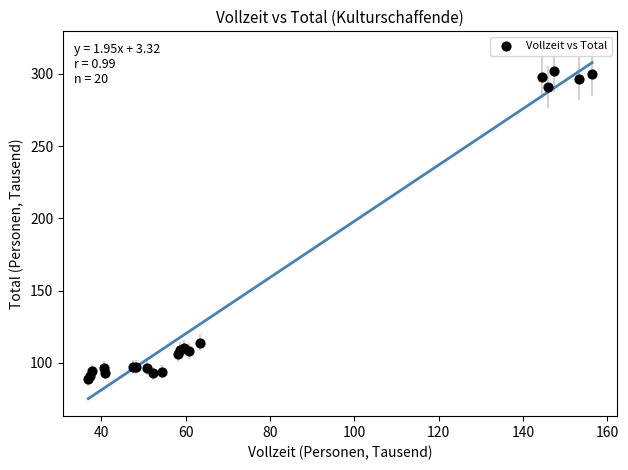

What Y value in the scatter plot is closest to 195?

114.0